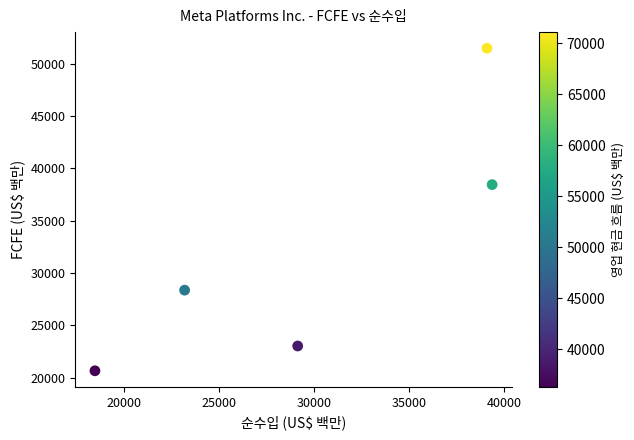

What Y value in the scatter plot is closest to 36062?

38439